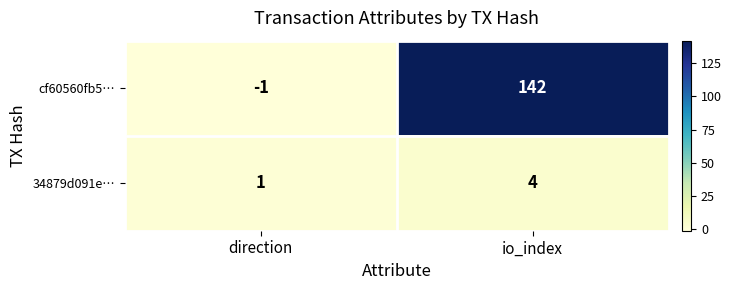

Rank the series by their average value, from lowest to highest.

34879d091e…, cf60560fb5…